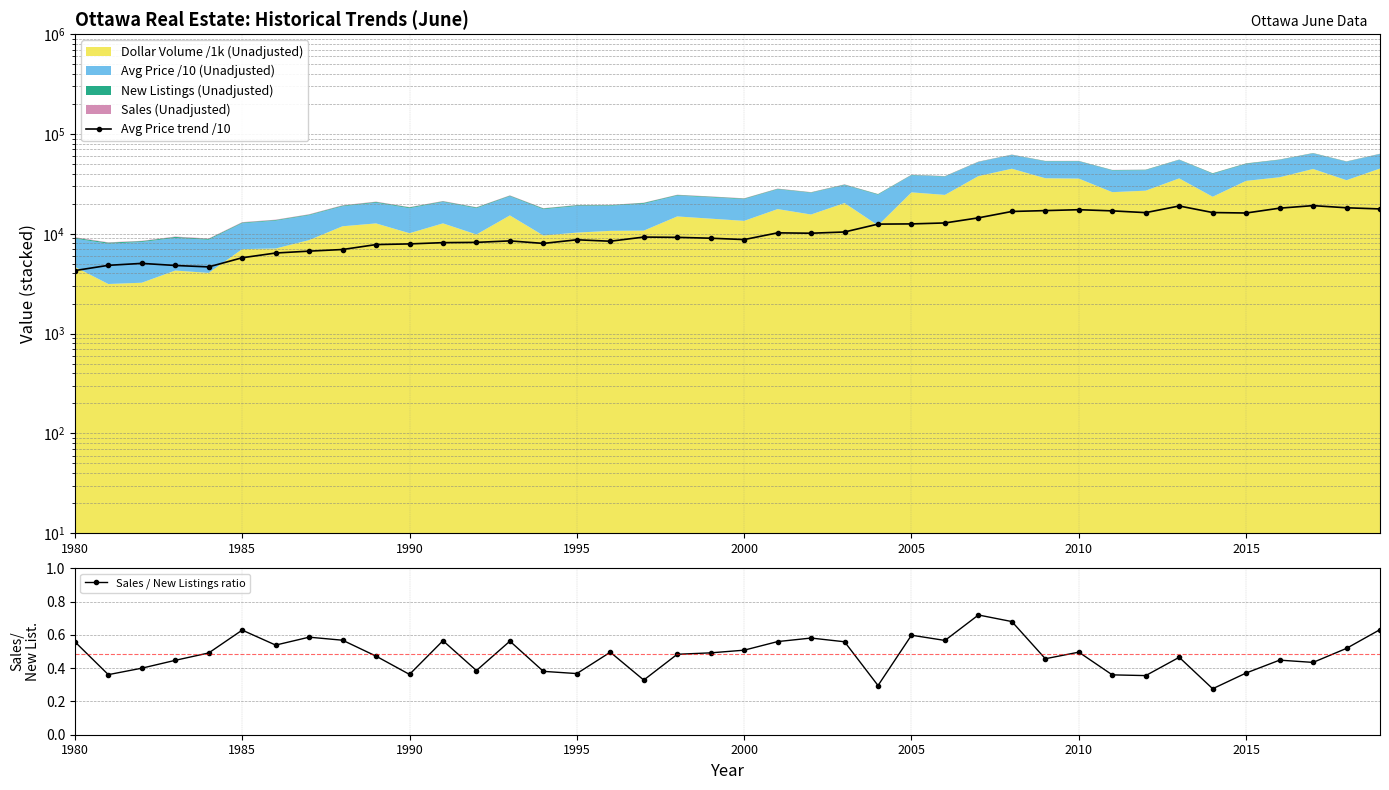

Rank the series at 17 from highest to lowest value.

Avg Price trend /10, Sales / New Listings ratio